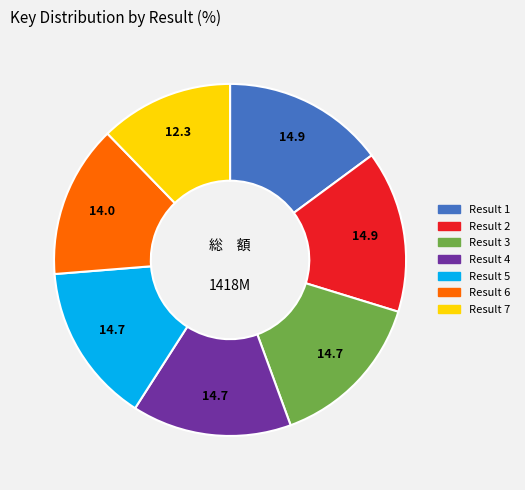

Is there any slice that represents more than half of the pie?

No